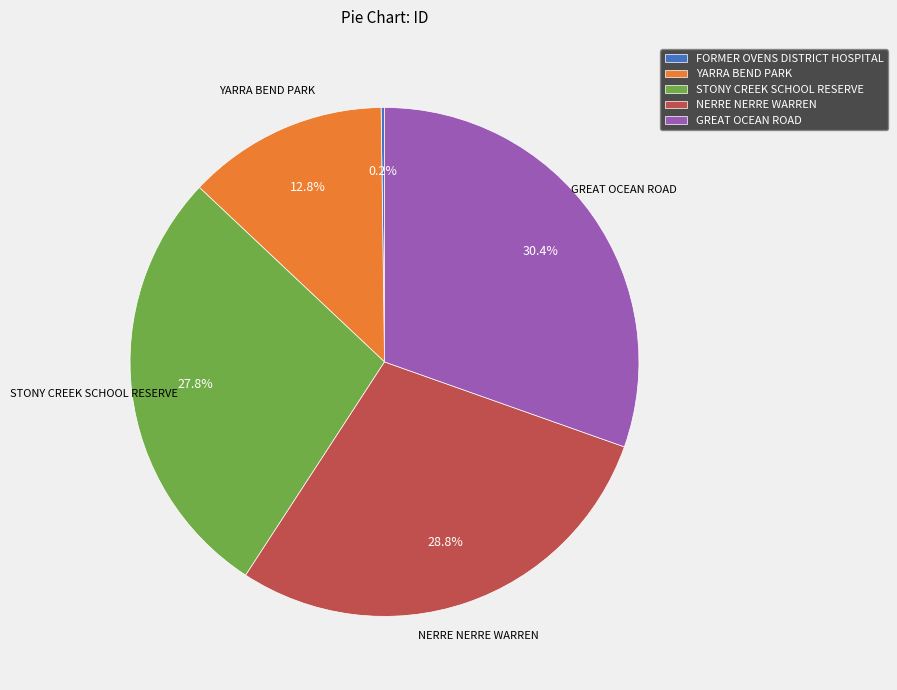

Which category has the biggest portion of the pie?

GREAT OCEAN ROAD